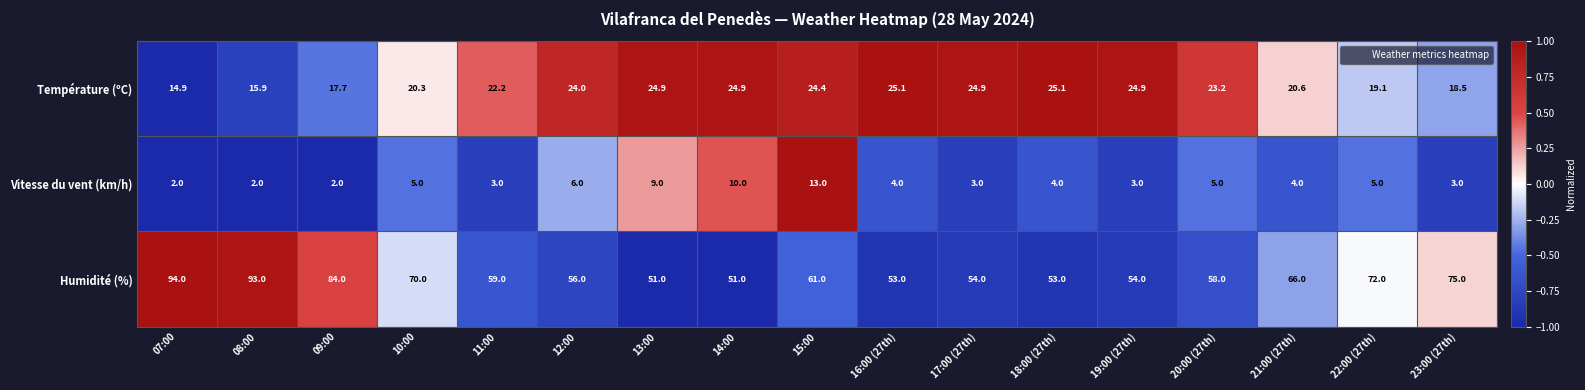

At 07:00, list the series in order from largest to smallest.

Humidité (%), Température (ºC), Vitesse du vent (km/h)